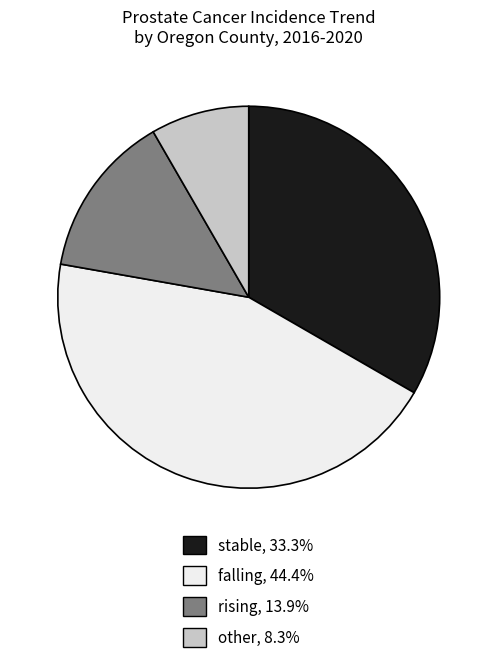

Combined, do other and falling account for over 50%?

Yes